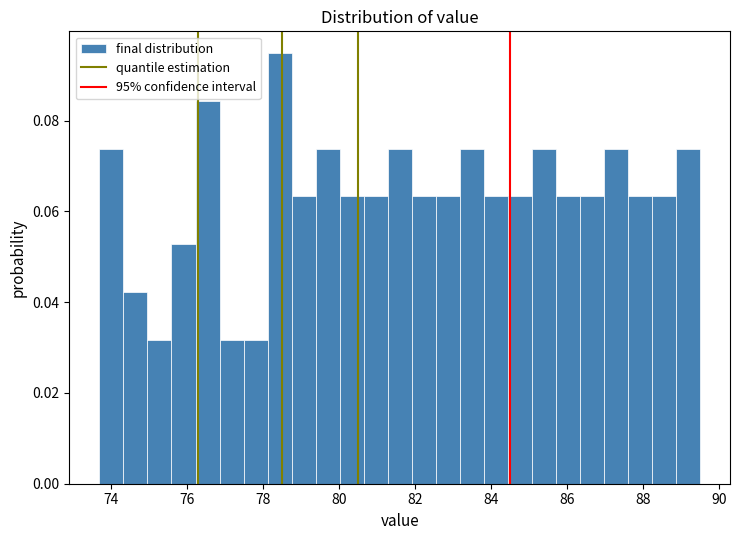

Around what value on the x-axis is the tallest bar? Give the approximate position of its centre, as read against the axis.

78.4